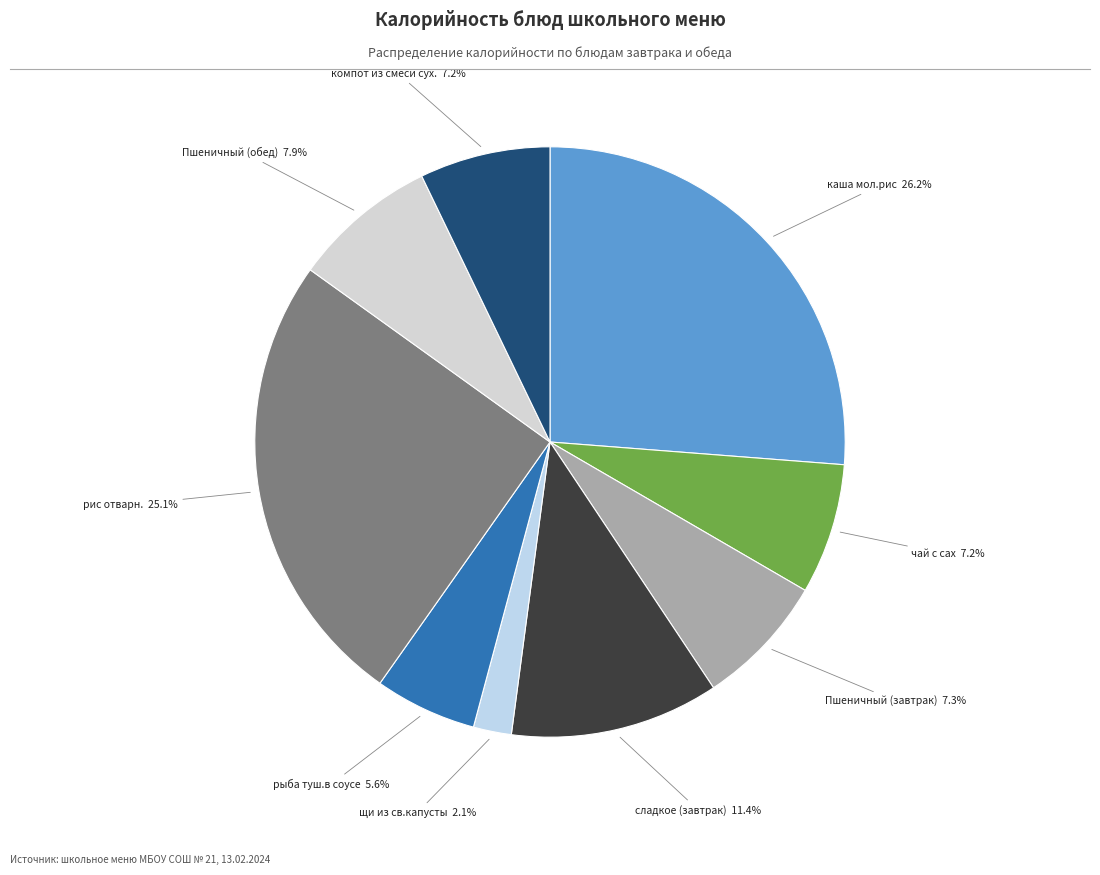

How many slices are in this pie chart?

9